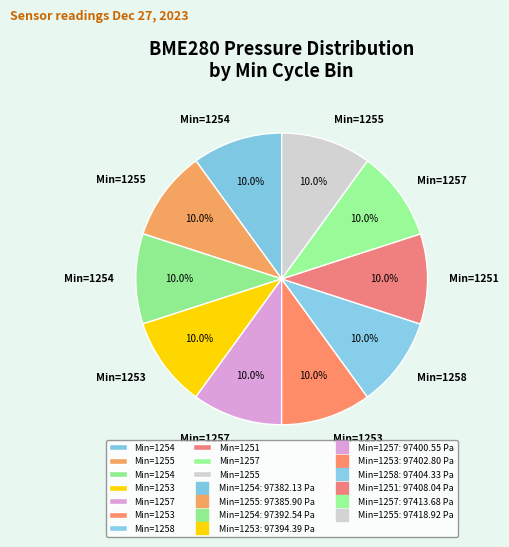

How many segments does this pie chart have?

10